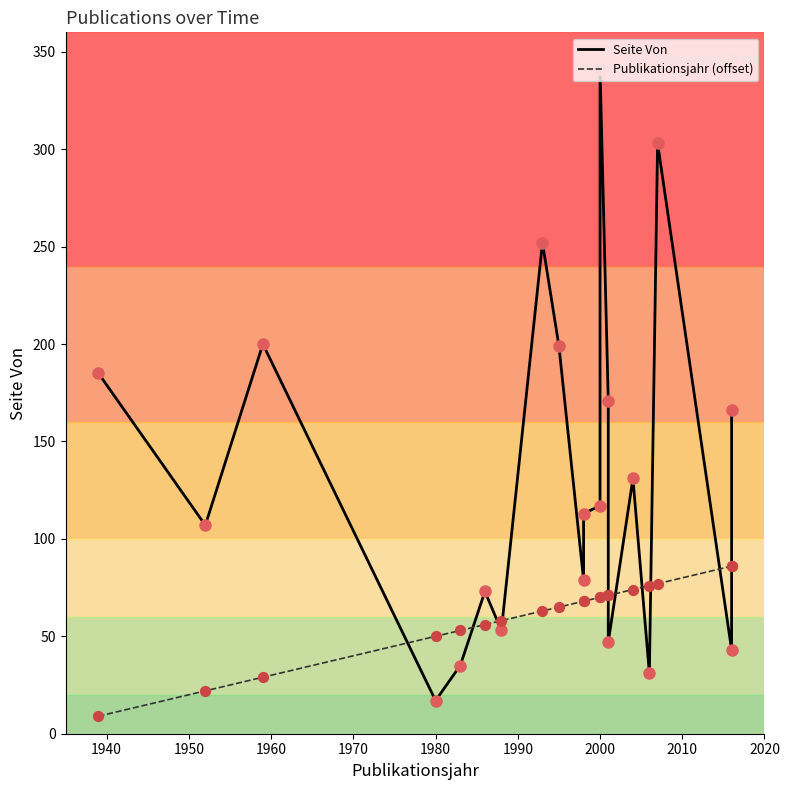

Which series reaches the maximum Y coordinate?

Seite Von